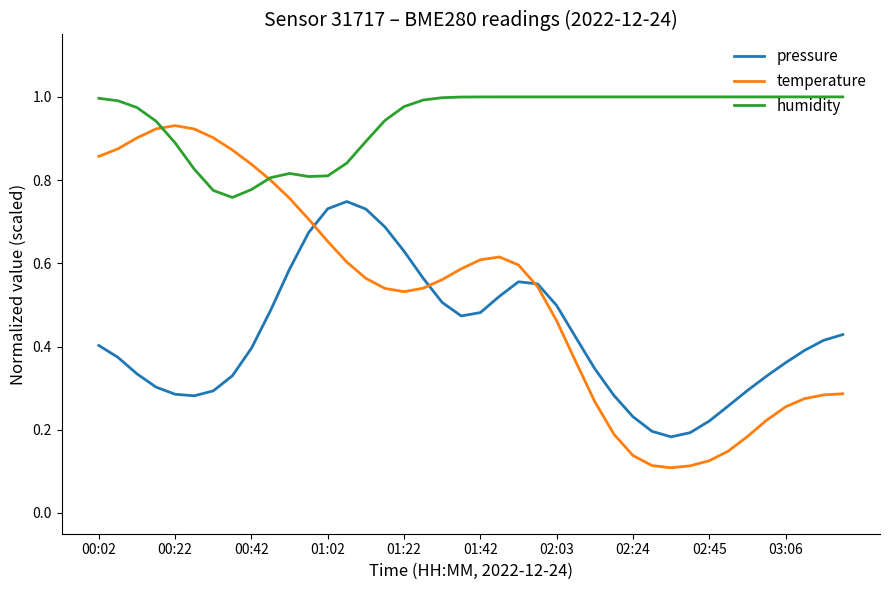

At how many categories does at least one series exceed 0?

40